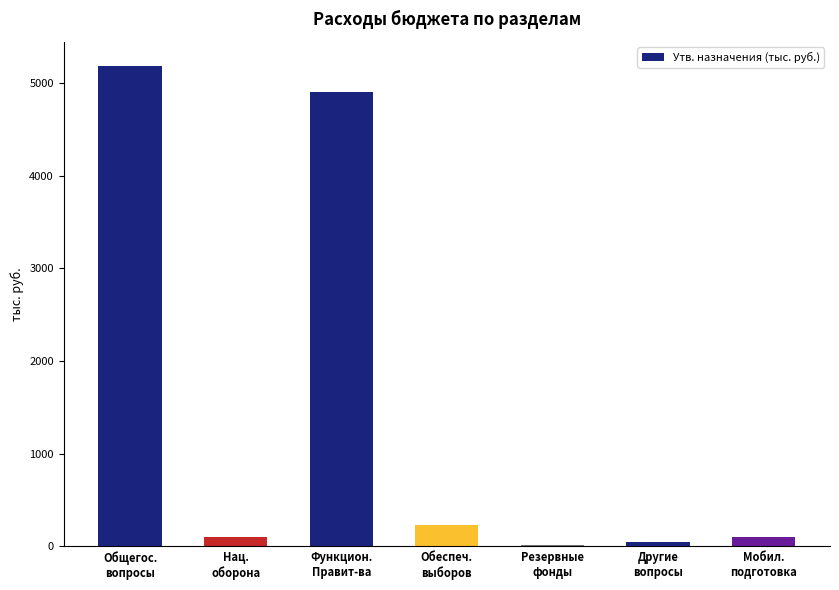

True or false: the data shows 5186.3 at Общегос.
вопросы.

True